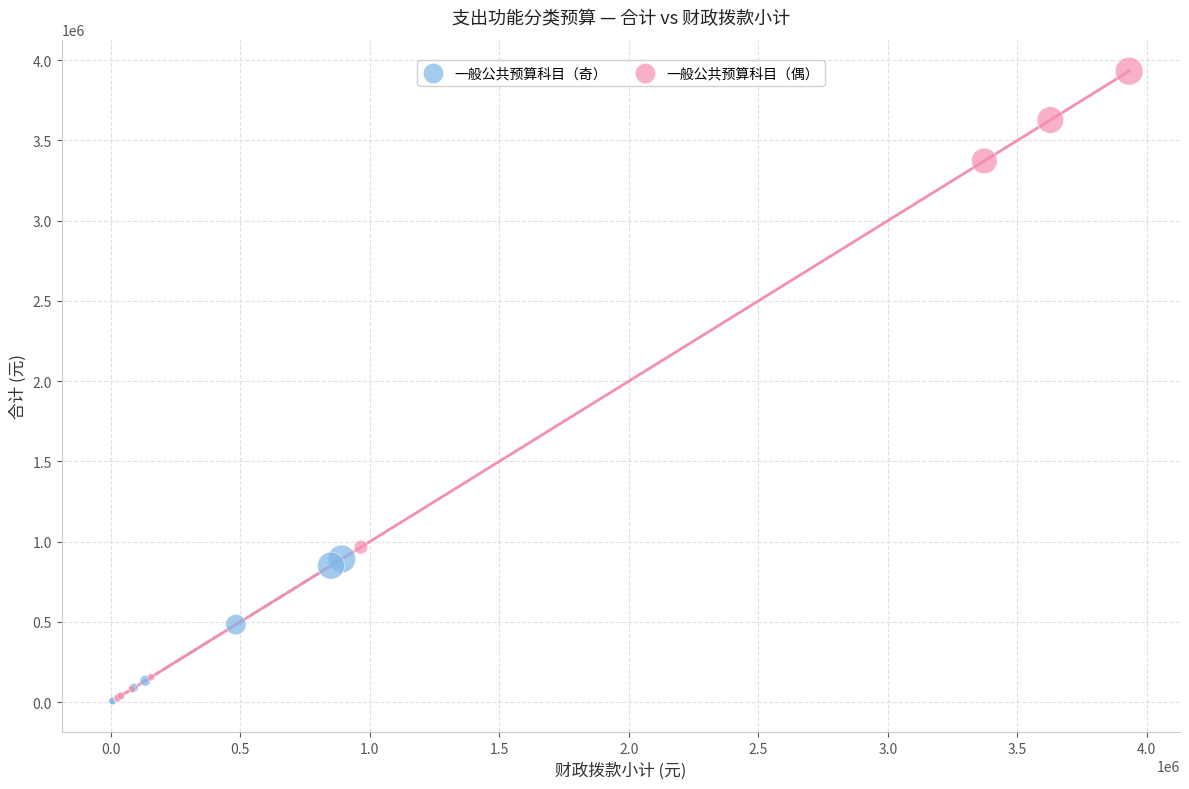

Which series has the largest Y range (max minus min)?

一般公共预算科目（偶）